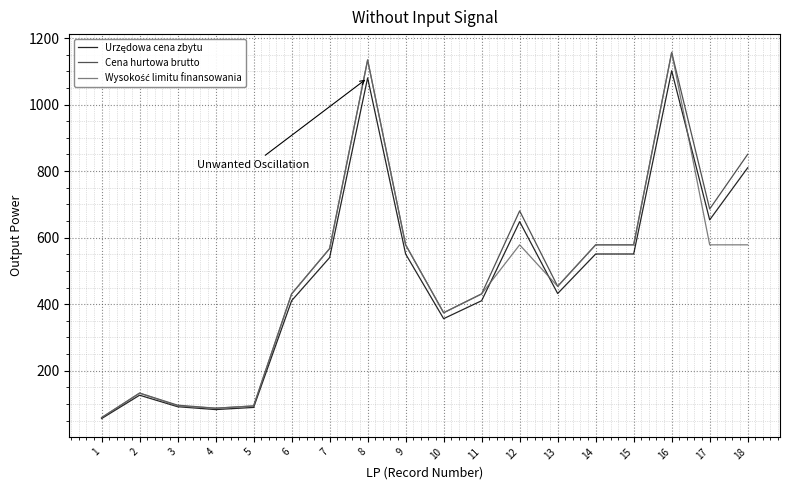

How many lines are shown in the chart?

3